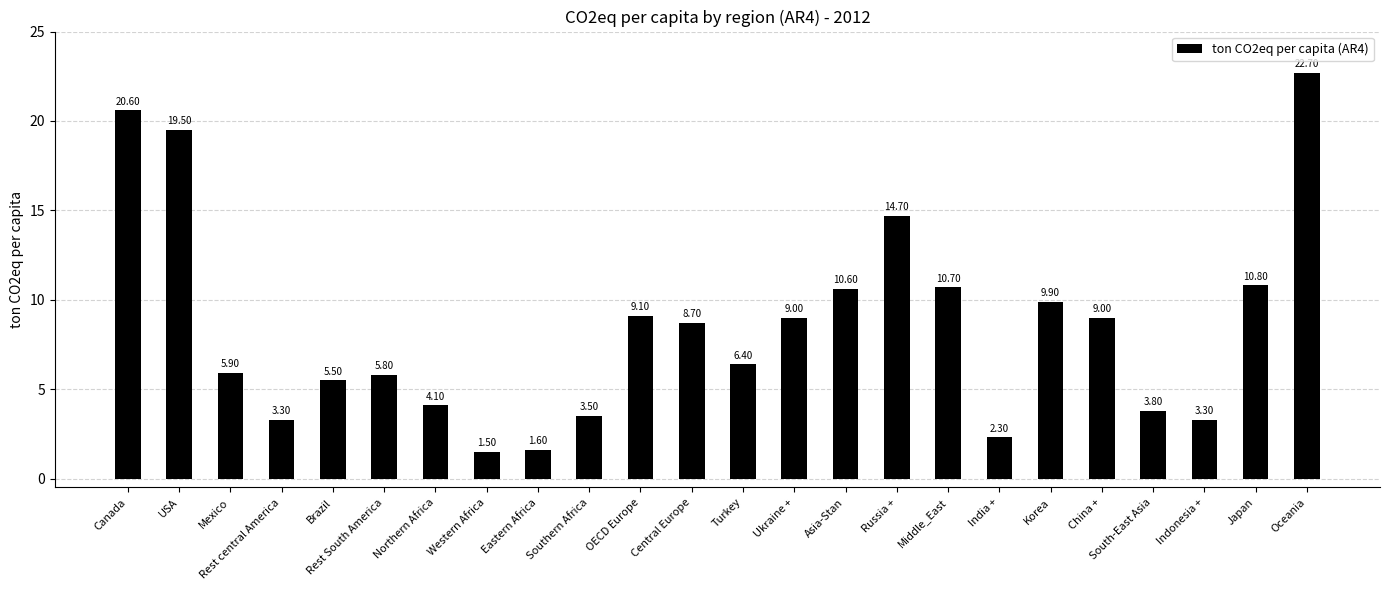

At which label is the value closest to 12?

Japan